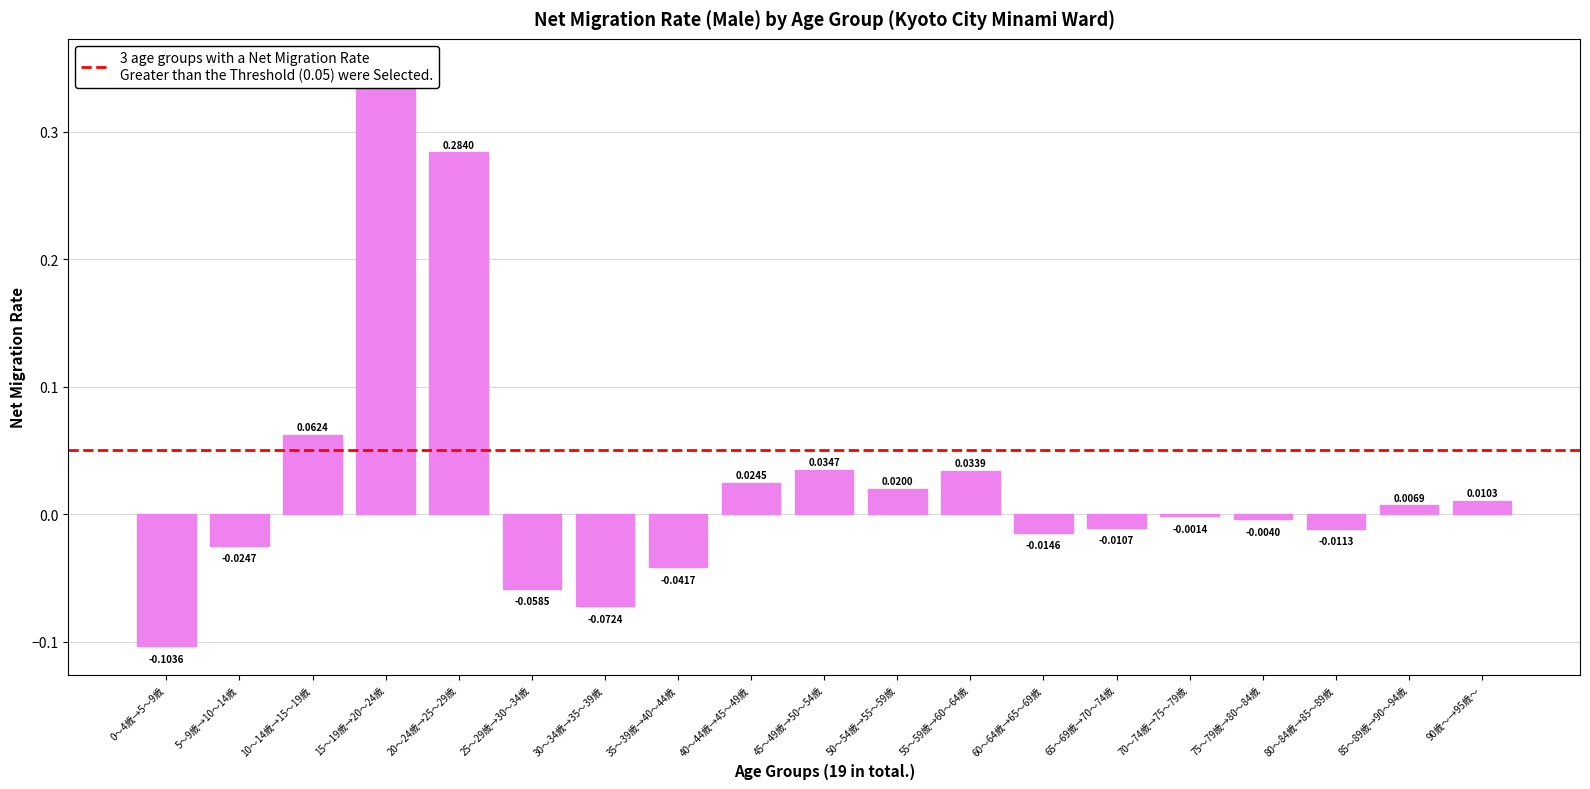

Rank the categories by value from lowest to highest.

0～4歳→5～9歳, 30～34歳→35～39歳, 25～29歳→30～34歳, 35～39歳→40～44歳, 5～9歳→10～14歳, 60～64歳→65～69歳, 80～84歳→85～89歳, 65～69歳→70～74歳, 75～79歳→80～84歳, 70～74歳→75～79歳, 85～89歳→90～94歳, 90歳～→95歳～, 50～54歳→55～59歳, 40～44歳→45～49歳, 55～59歳→60～64歳, 45～49歳→50～54歳, 10～14歳→15～19歳, 20～24歳→25～29歳, 15～19歳→20～24歳